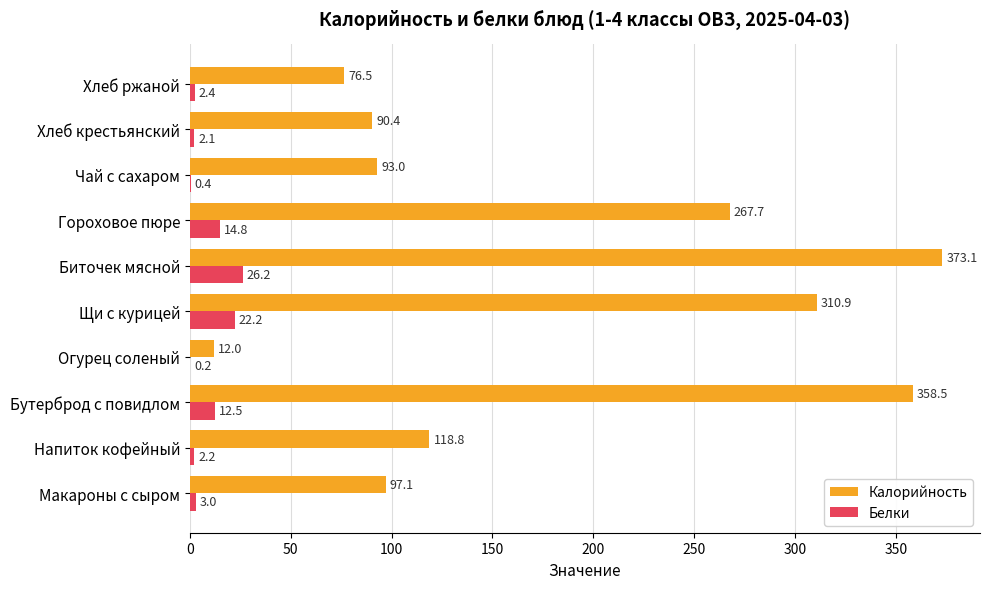

True or false: Калорийность has a value of 90.4 at Хлеб крестьянский.

True